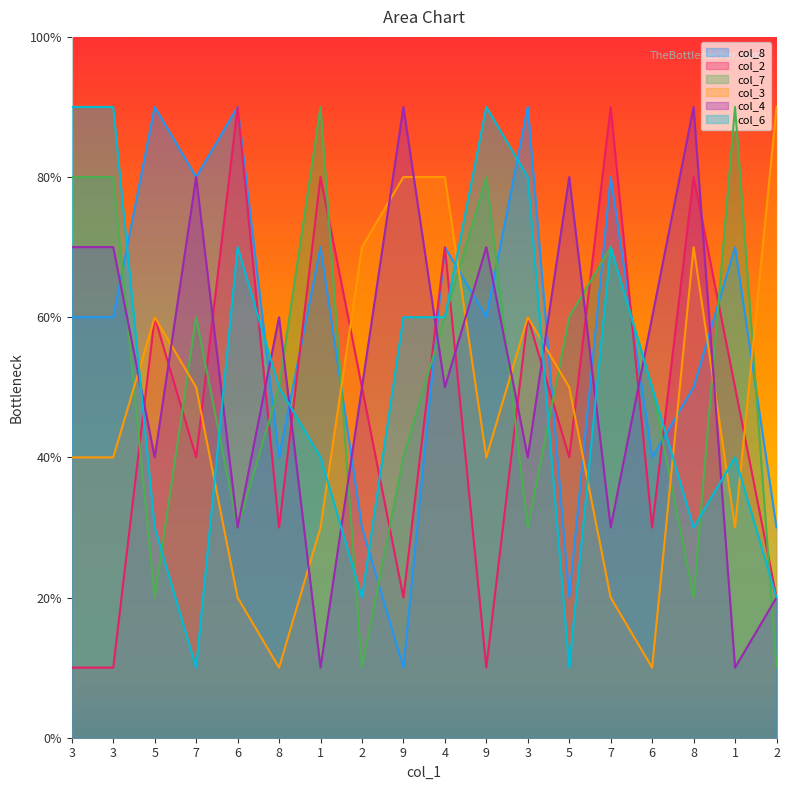

How many lines are shown in the chart?

6